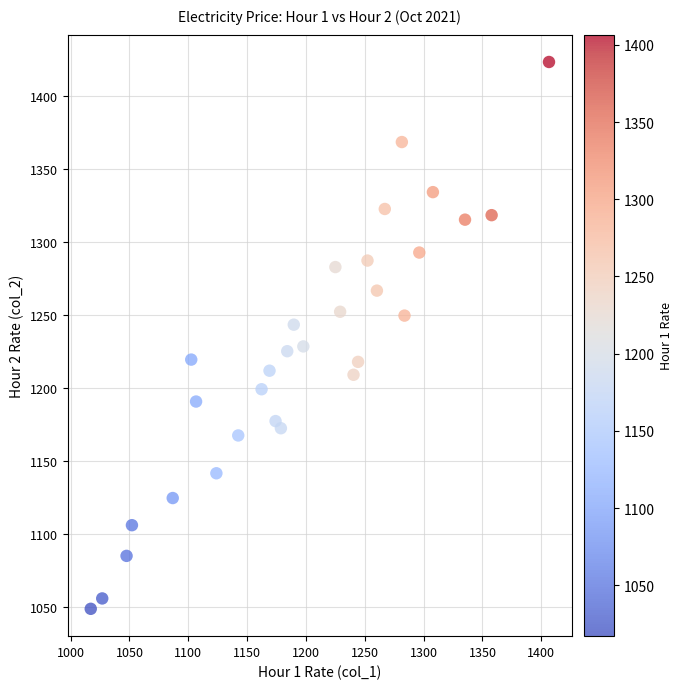

What is the range of X values (max minus min)?

389.5